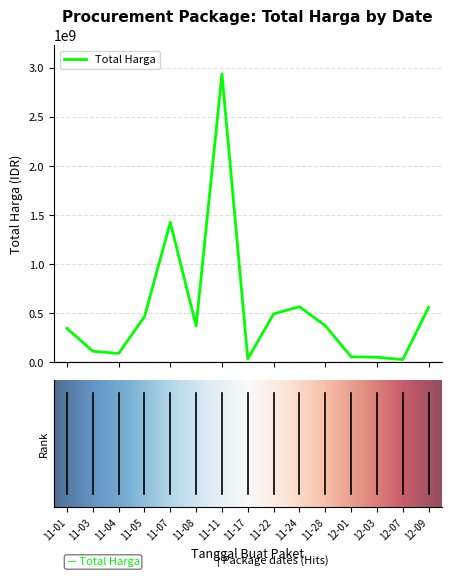

What is the greatest value displayed?

2939433240